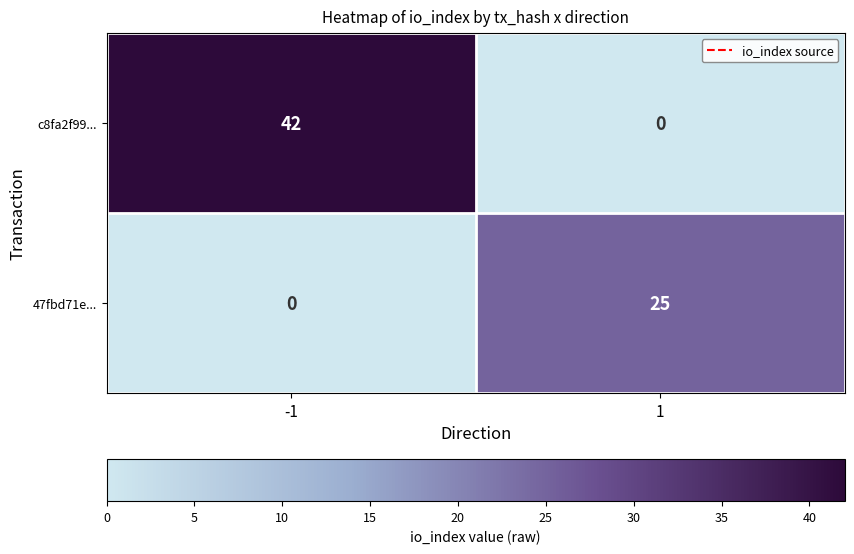

Reading right to left, what are all the values shown in this chart?

c8fa2f99...: 0	42
47fbd71e...: 25	0